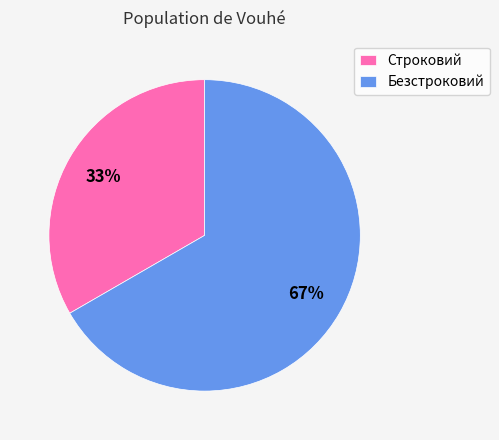

The Безстроковий slice represents 80% of the pie. True or false?

False